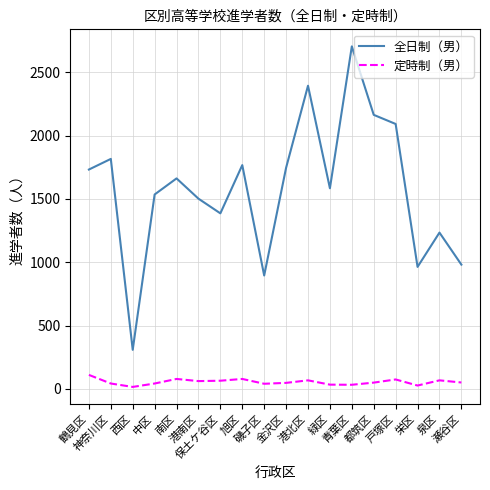

Does the chart have visible grid lines?

Yes